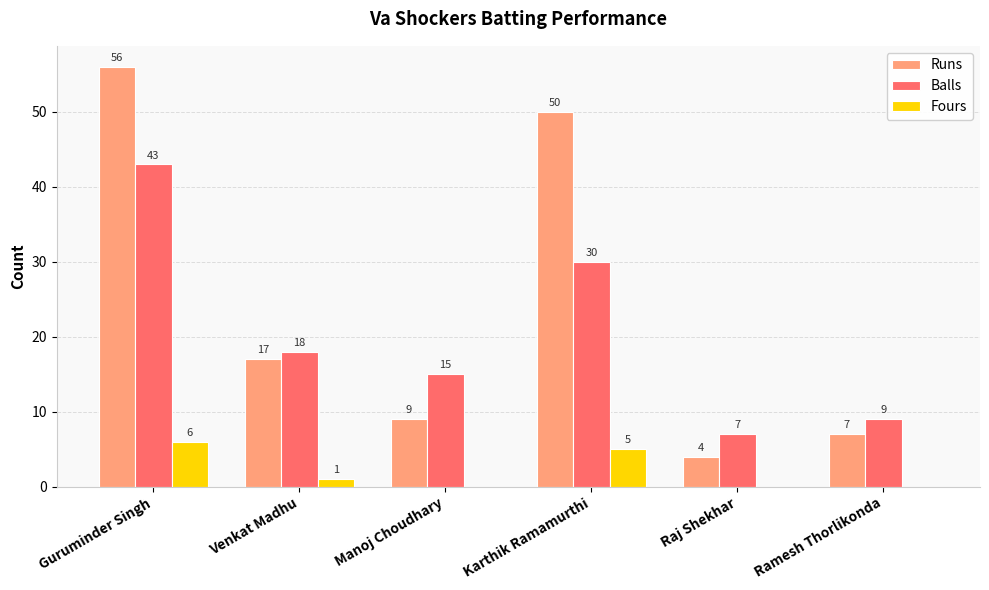

The value of Balls at Guruminder Singh is 73. True or false?

False